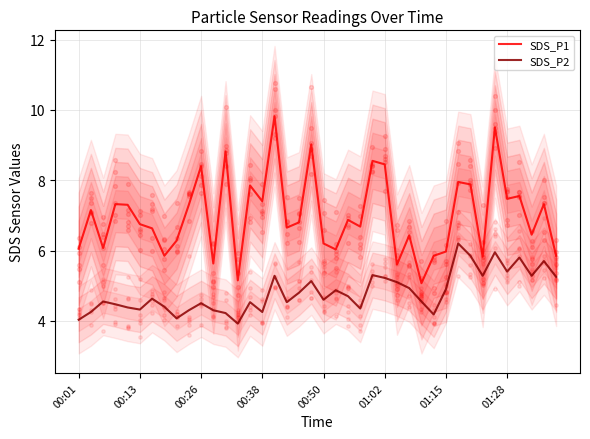

At how many categories does at least one series exceed 8?

7